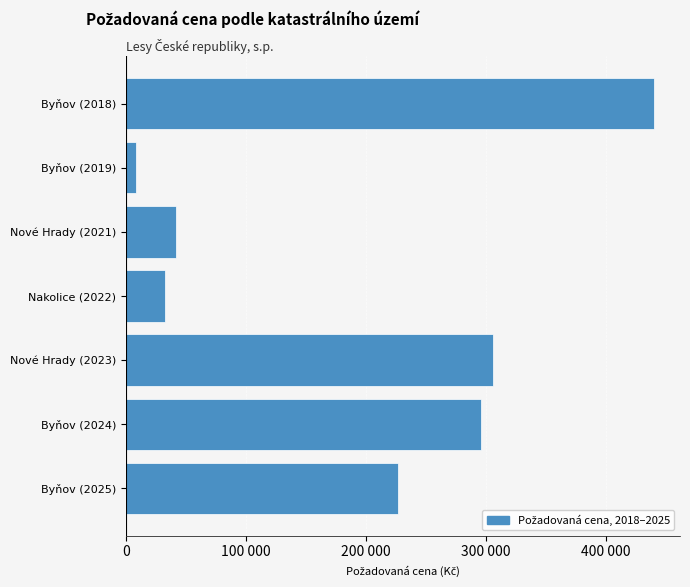

List the labels in order of value, smallest first.

Byňov (2019), Nakolice (2022), Nové Hrady (2021), Byňov (2025), Byňov (2024), Nové Hrady (2023), Byňov (2018)